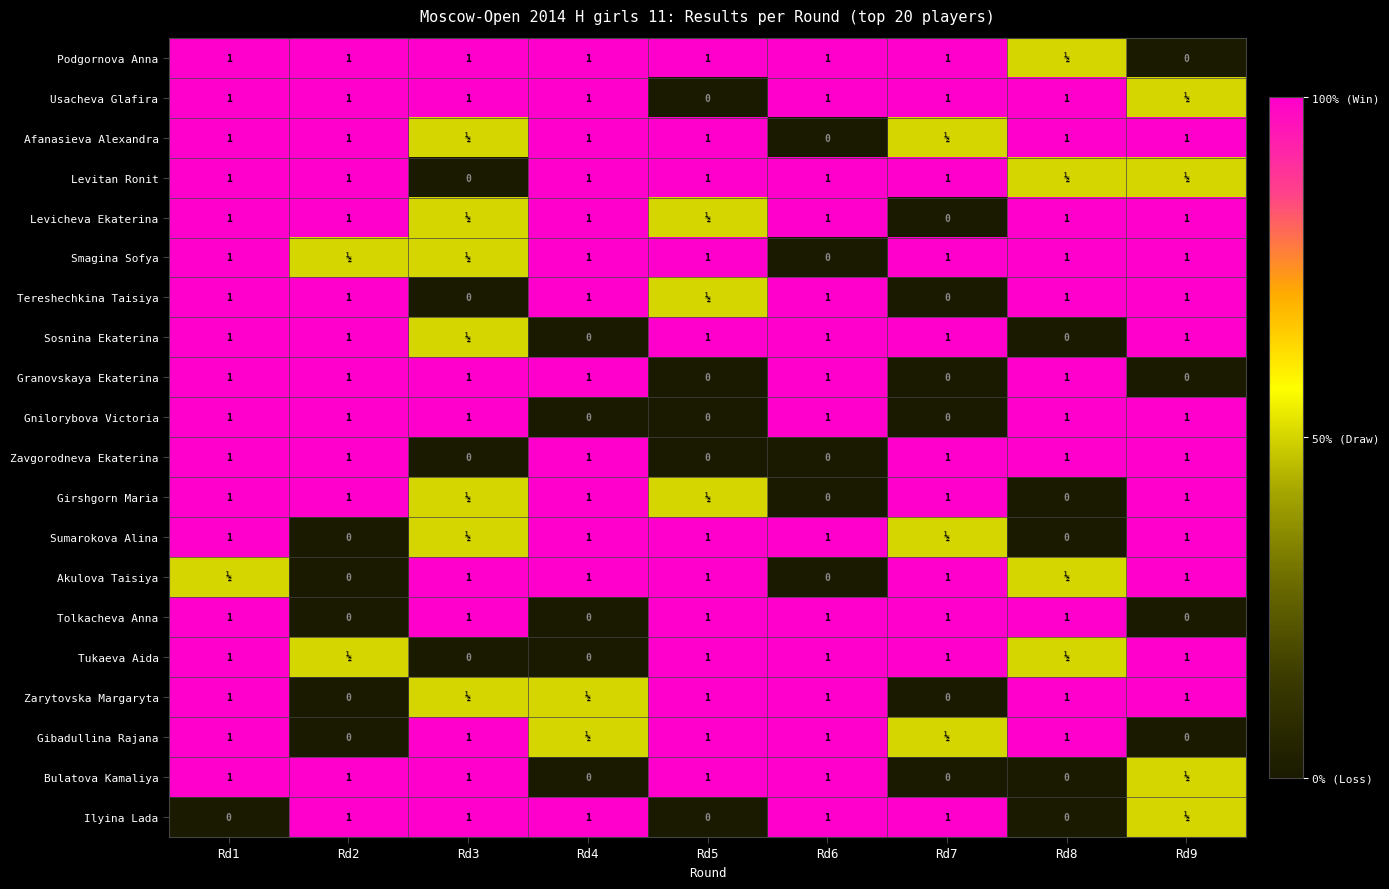

True or false: Zavgorodneva Ekaterina has a value of 1.0 at Rd1.

True